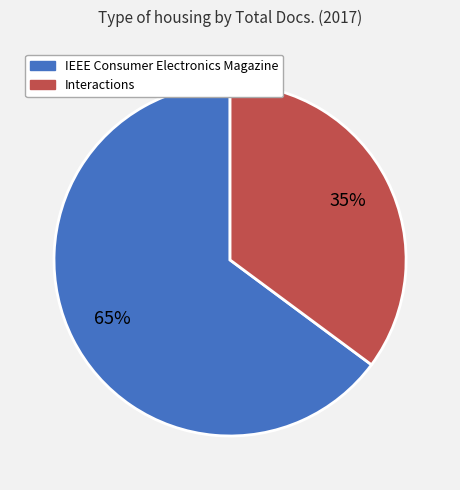

To the nearest percent, what is the average slice percentage?

50%